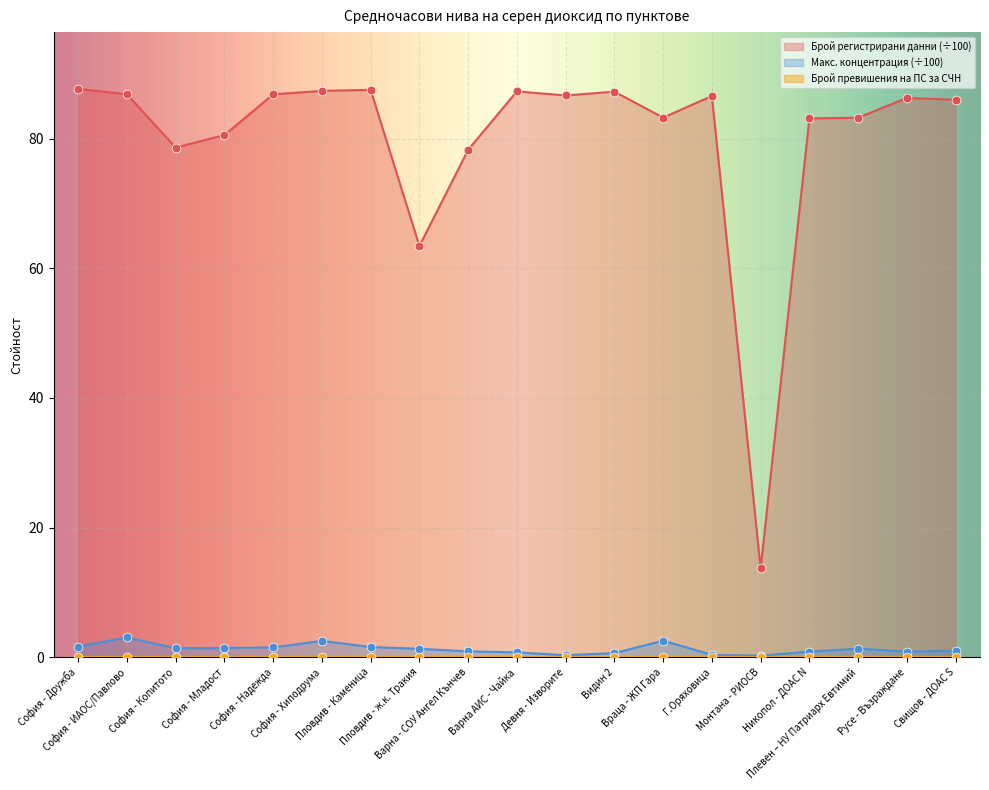

What is the total value across all series at Девня - Изворите?

87.0